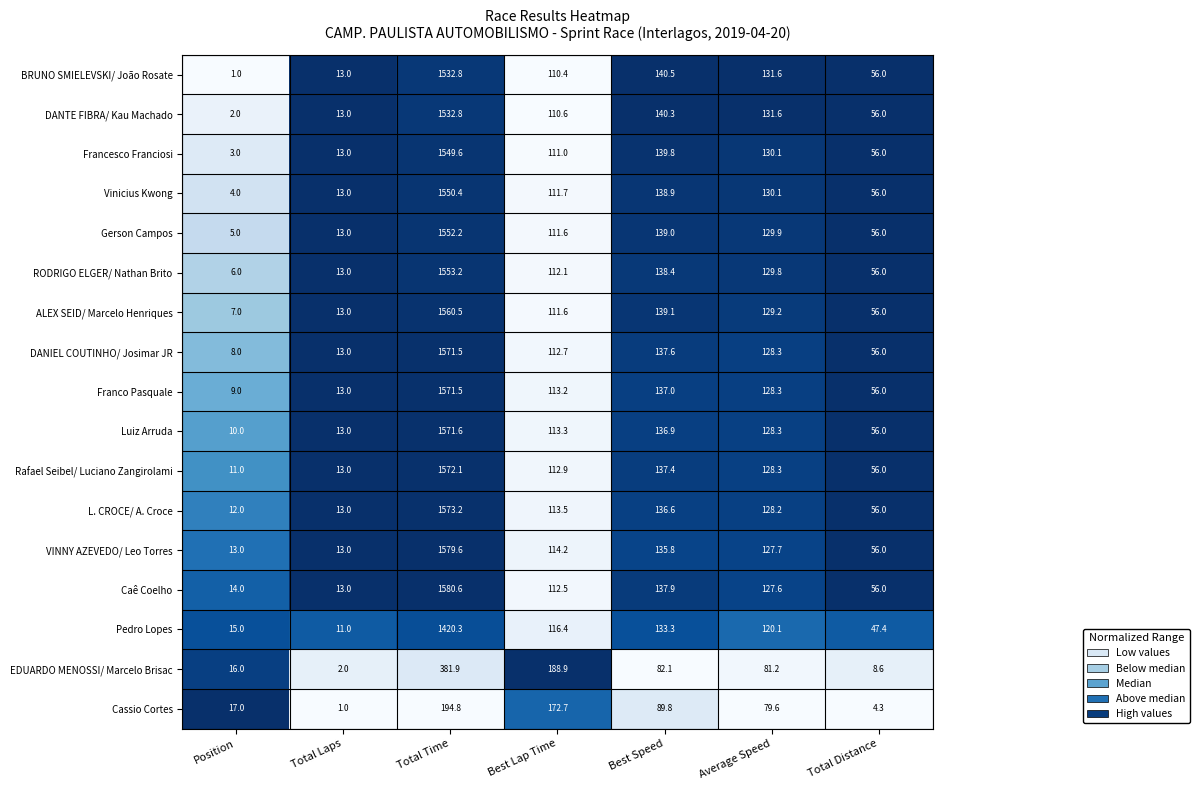

The Luiz Arruda series shows 113.3 at Best Lap Time. True or false?

True